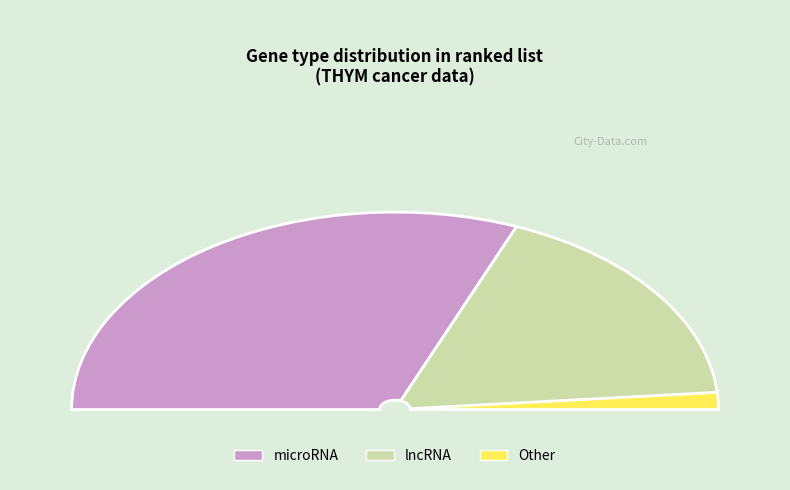

Is there any slice that represents more than half of the pie?

Yes